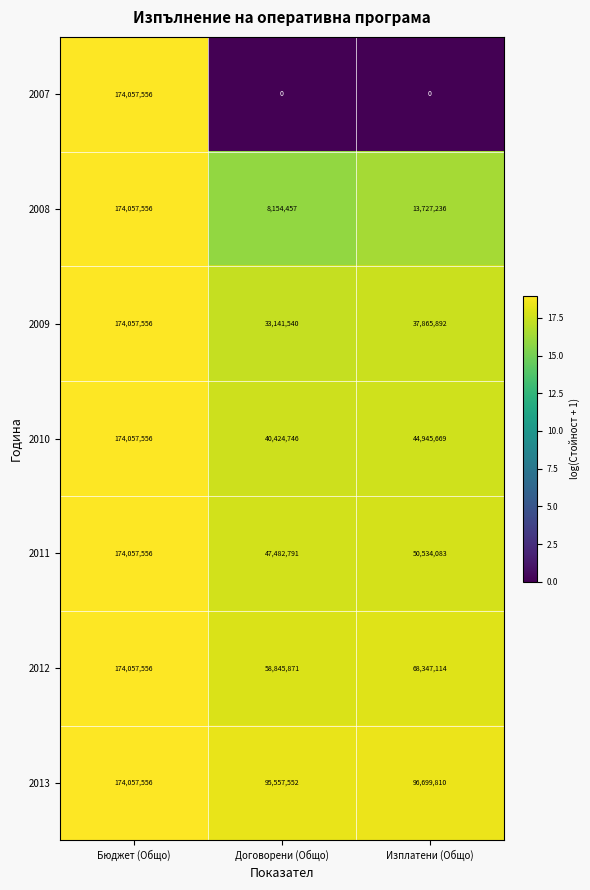

Which label corresponds to the largest value in the chart?

Бюджет (Общо)